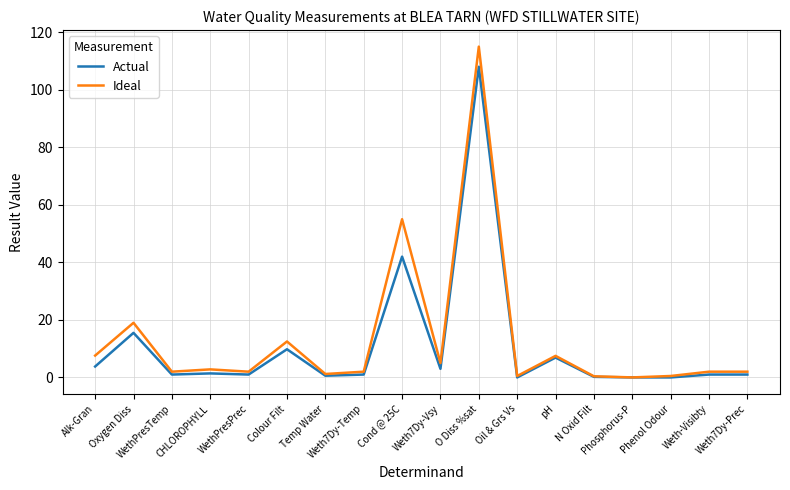

What are all the series names shown in the legend?

Actual, Ideal